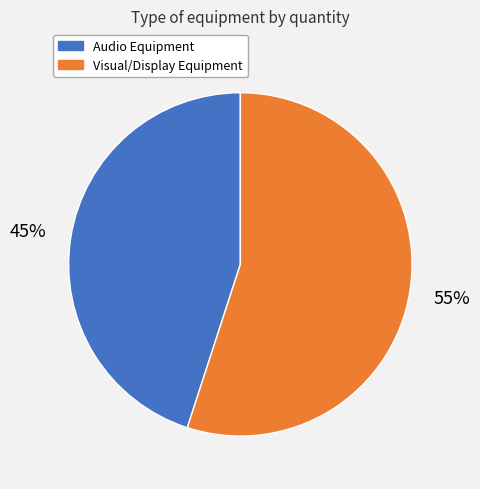

To the nearest percent, what is the average slice percentage?

50%